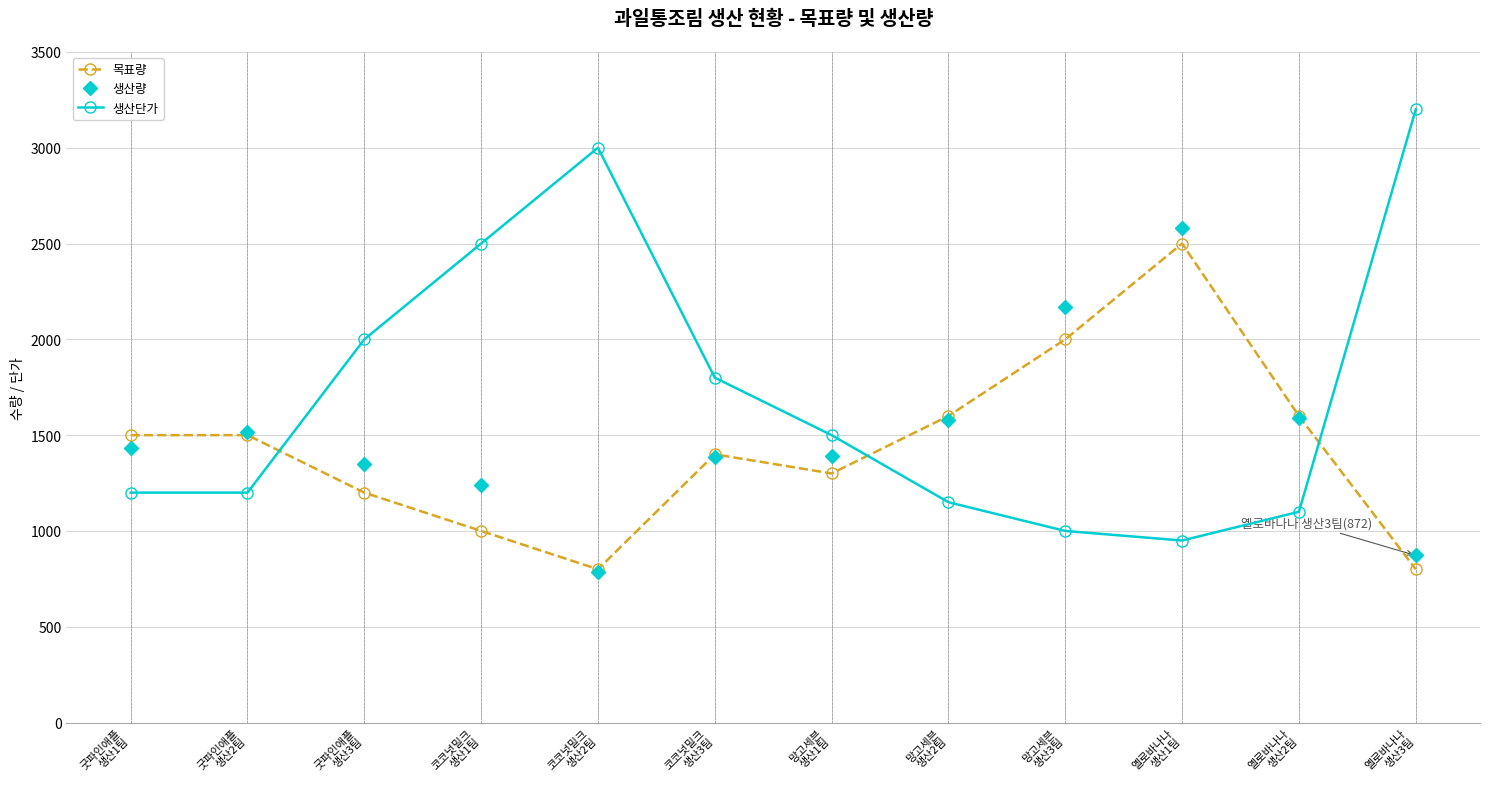

What is the difference between the maximum and minimum values in the 생산단가 series?

2250